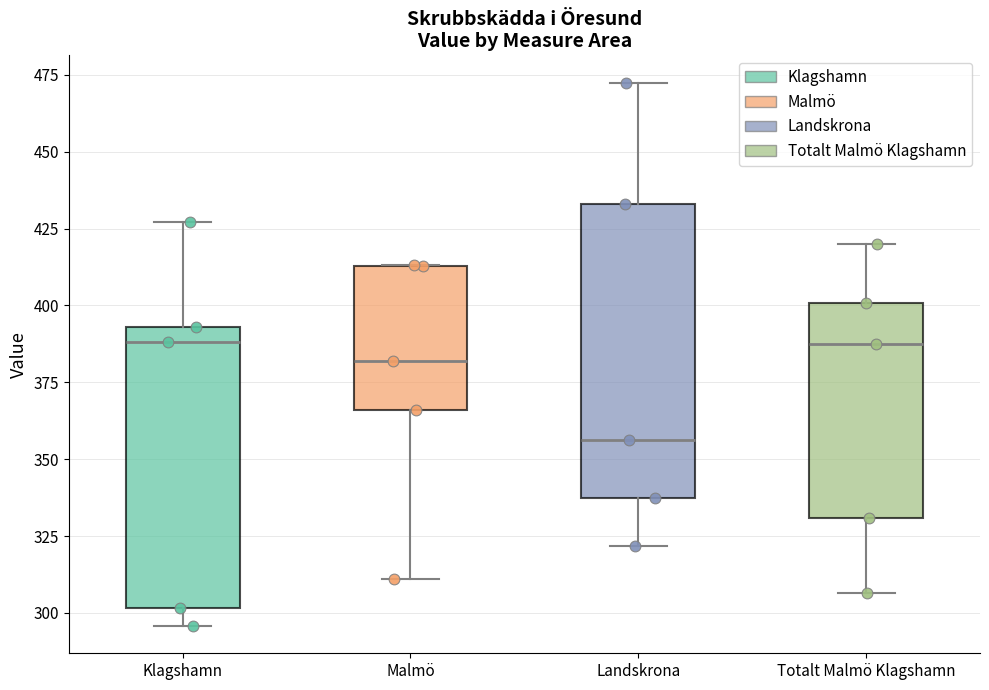

Reading left to right, transcribe this box plot: for each box, give where its median line is, the range the box spans, and where its two whiskers end, as read against the y-axis. The values are not printed on the chart, so give them approximately, as read against the axis.

Klagshamn: median 390, box 300 to 395, whiskers 295 to 425
Malmö: median 380, box 365 to 415, whiskers 310 to 415
Landskrona: median 355, box 335 to 435, whiskers 320 to 475
Totalt Malmö Klagshamn: median 390, box 330 to 400, whiskers 305 to 420